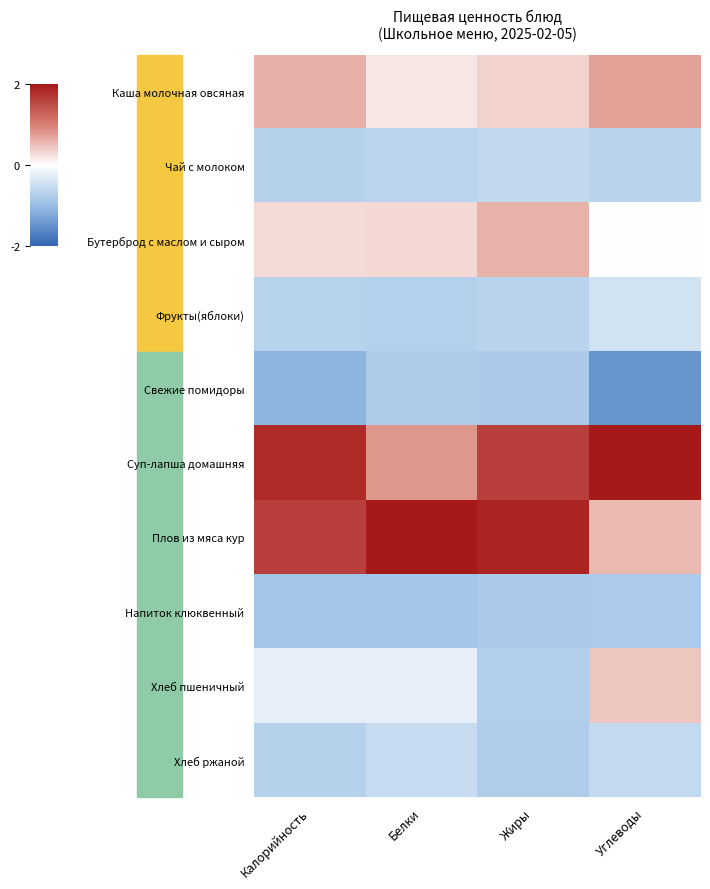

Which category has the highest value across all series?

Белки